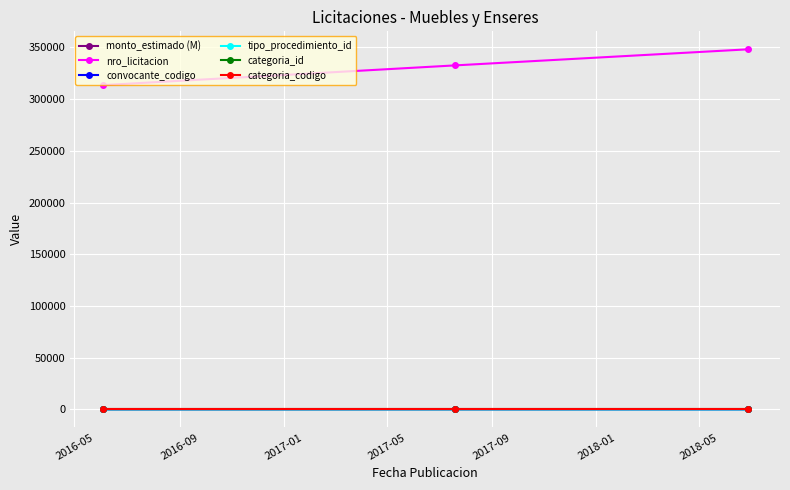

Does the chart have visible grid lines?

Yes